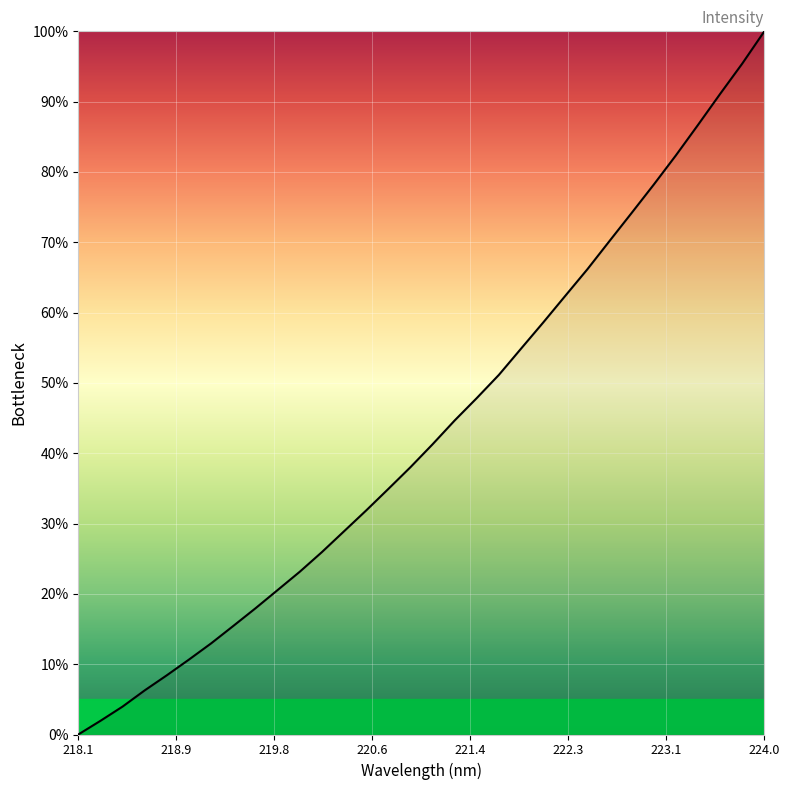

What is the greatest value displayed?

100.0